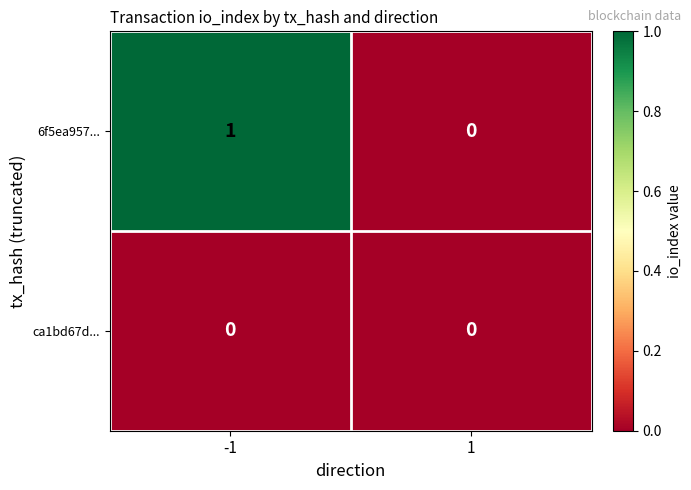

The value of ca1bd67d... at 1 is 0. True or false?

True